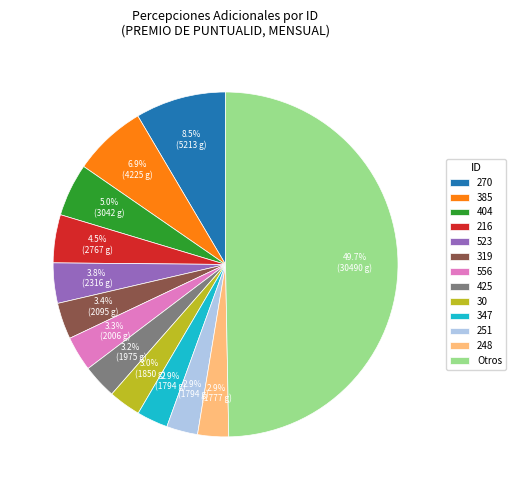

Does 523 represent more than half of the total?

No